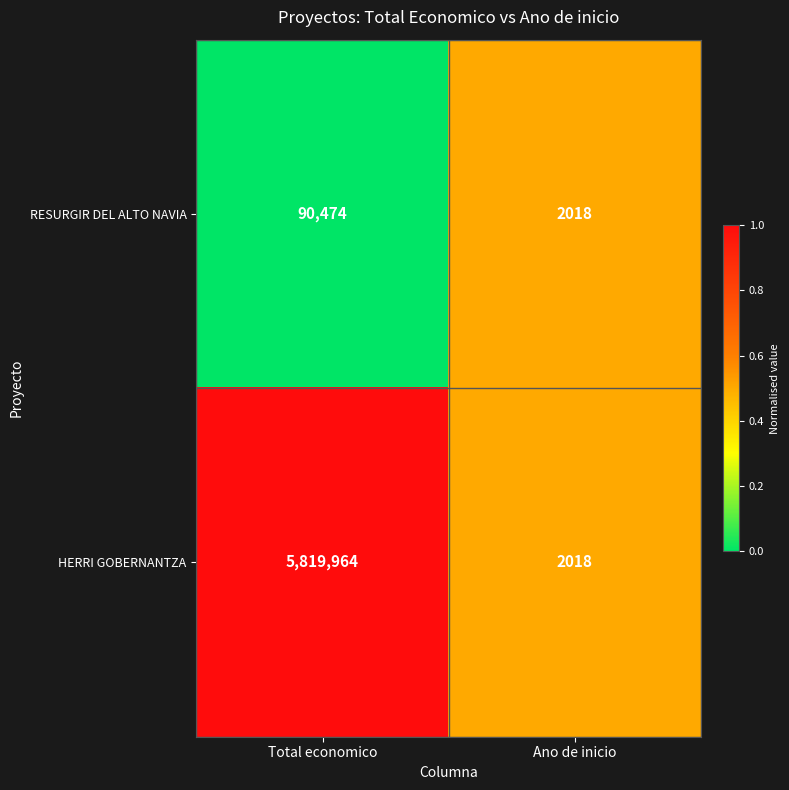

Which series has the largest range (max minus min)?

HERRI GOBERNANTZA